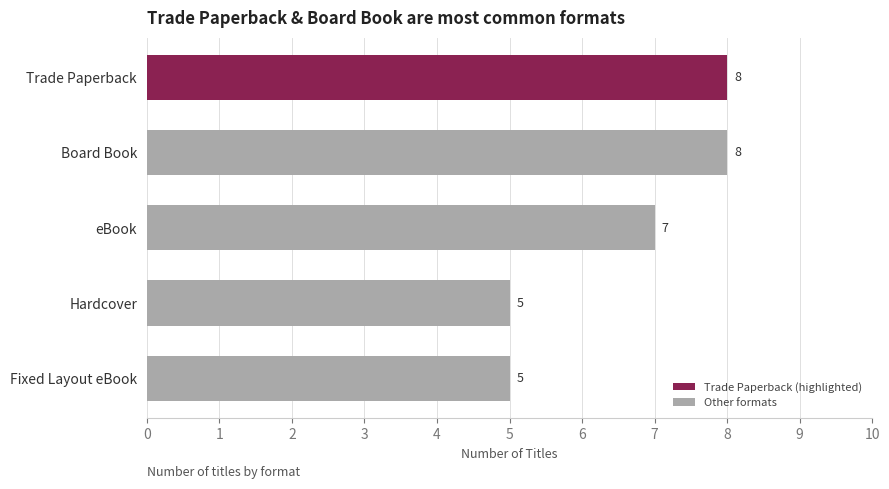

Does the chart contain stacked bars?

No